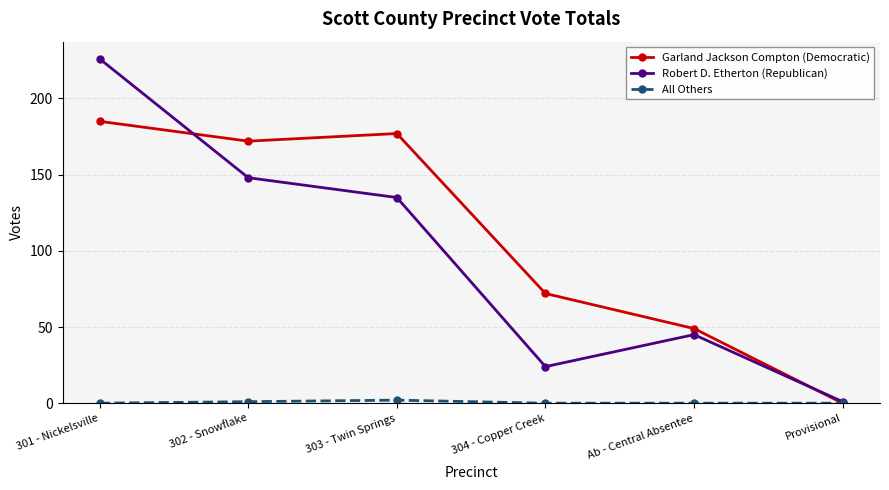

True or false: Garland Jackson Compton (Democratic) has more than 2 interior local peaks.

False